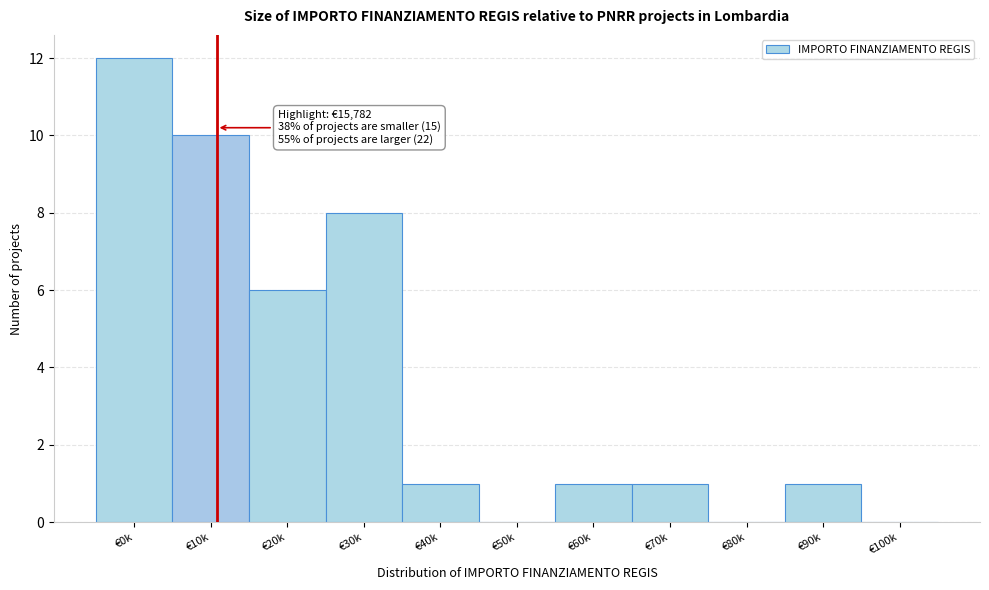

Reading left to right, list all the values displayed in this chart.

€0k=12	€10k=10	€20k=6	€30k=8	€40k=1	€50k=0	€60k=1	€70k=1	€80k=0	€90k=1	€100k=0